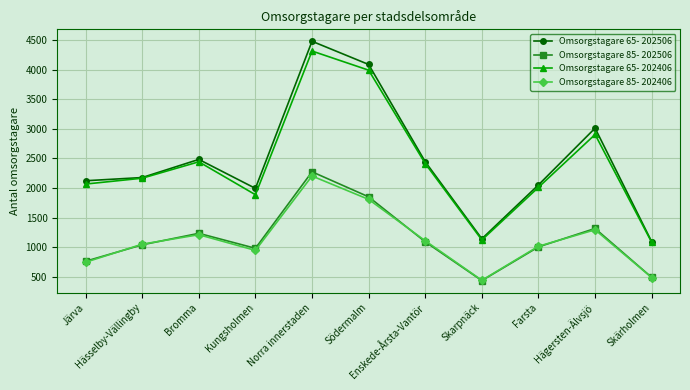

What are all the series names shown in the legend?

Omsorgstagare 65- 202506, Omsorgstagare 85- 202506, Omsorgstagare 65- 202406, Omsorgstagare 85- 202406